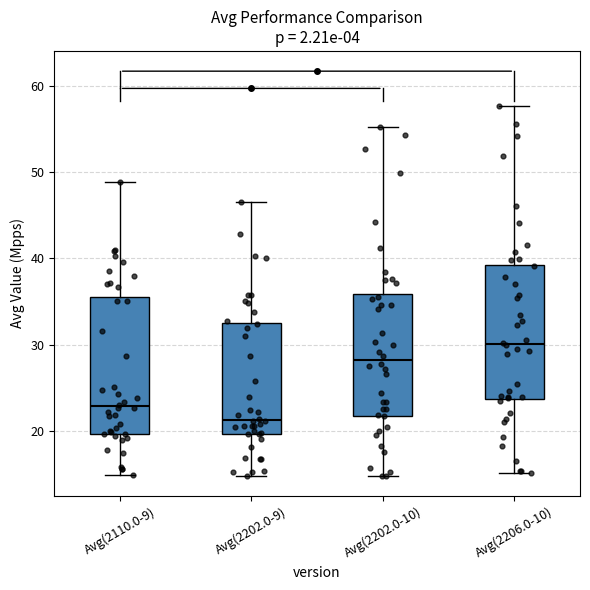

Reading left to right, read every box against the y-axis: the position of its median line, the range the box covers, and the ends of its whiskers. The values are not printed on the chart, so give them approximately, as read against the axis.

Avg(2110.0-9): median 23, box 20 to 36, whiskers 15 to 49
Avg(2202.0-9): median 21, box 20 to 33, whiskers 15 to 47
Avg(2202.0-10): median 28, box 22 to 36, whiskers 15 to 55
Avg(2206.0-10): median 30, box 24 to 39, whiskers 15 to 58